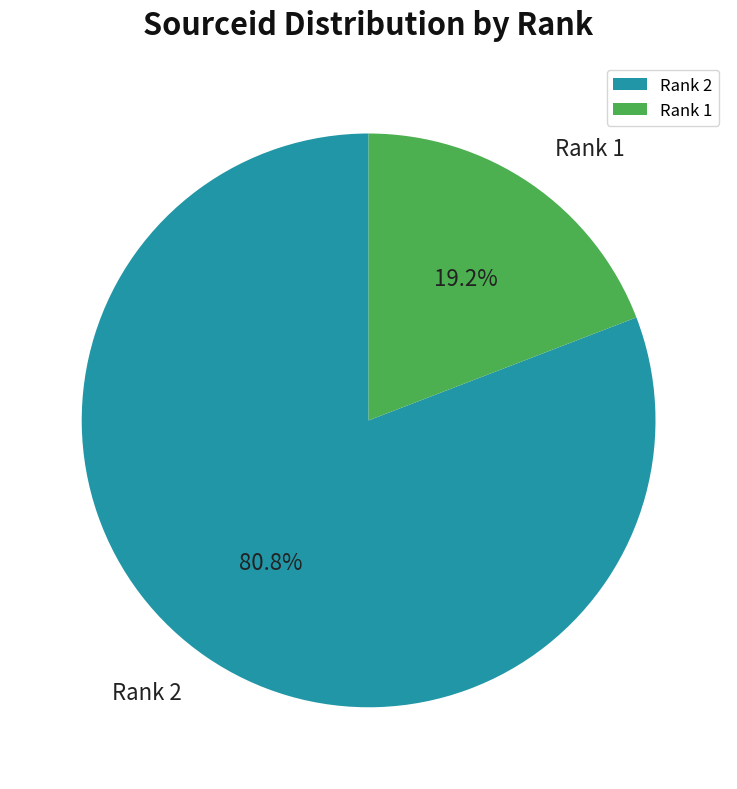

Which slice represents more than half of the pie?

Rank 2